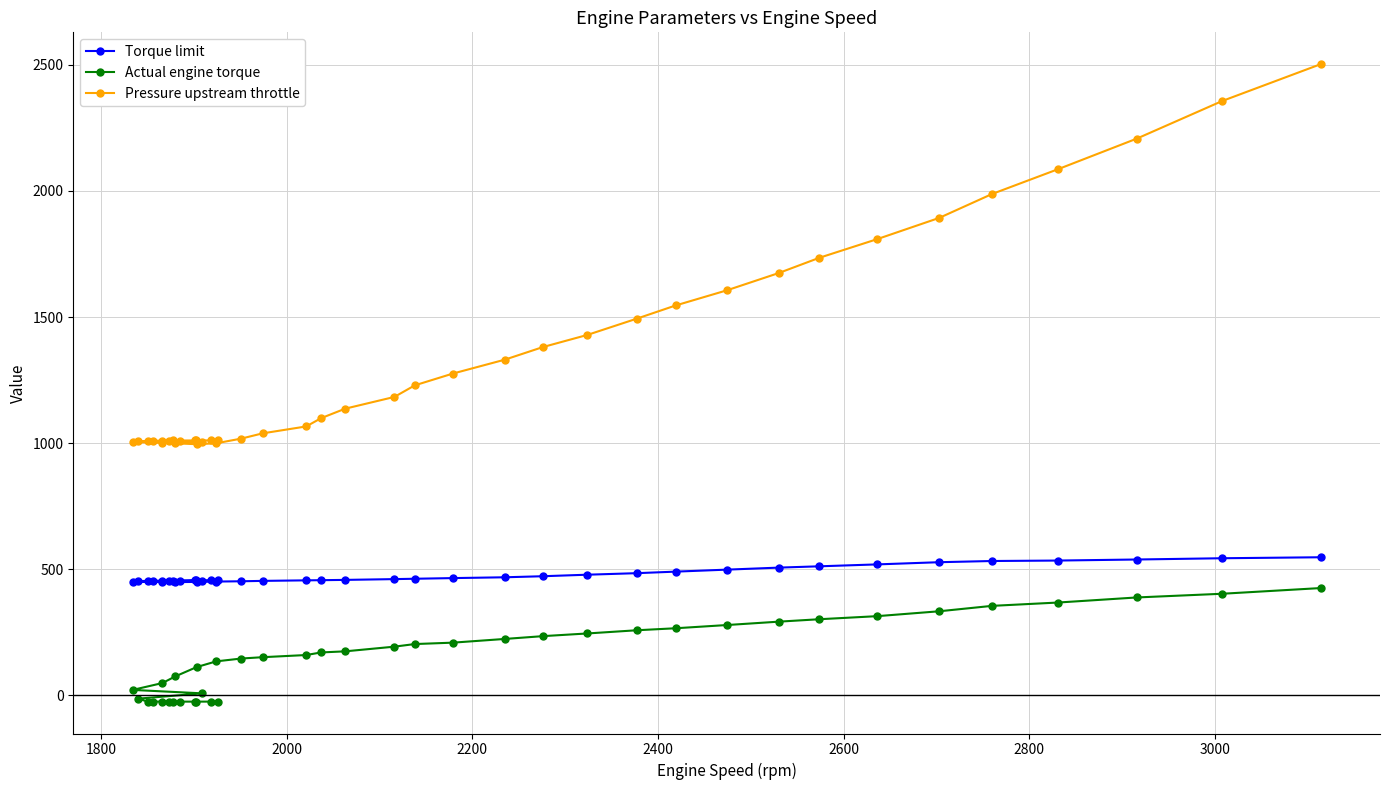

True or false: Pressure upstream throttle has more than 0 interior local peaks.

True